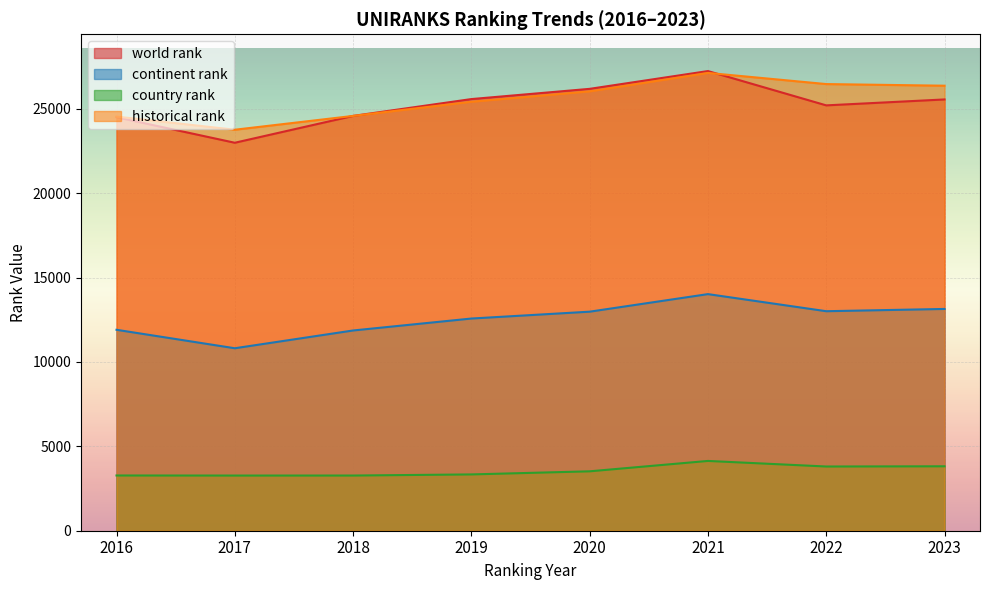

How many lines are shown in the chart?

4